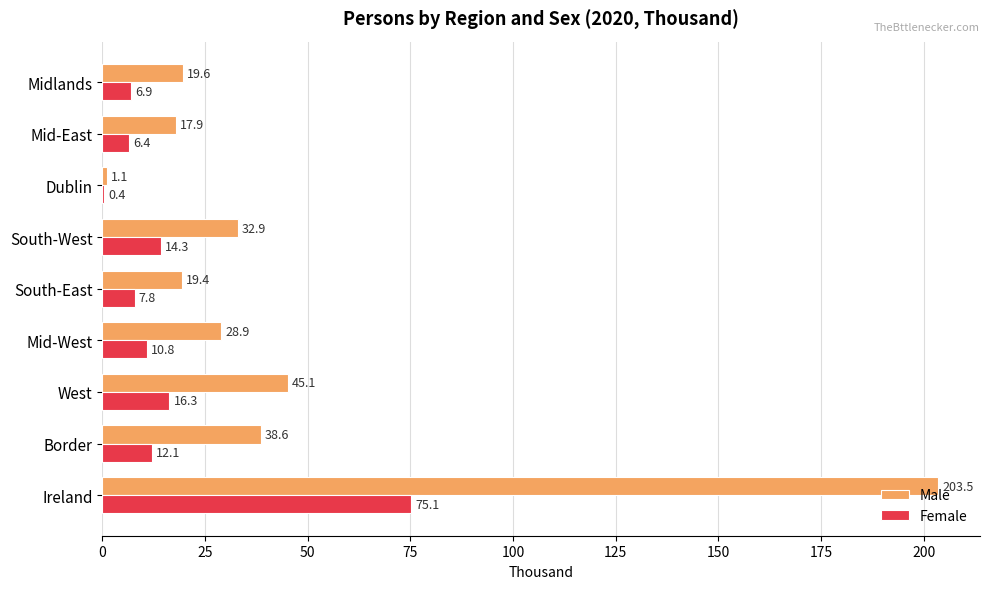

What is the sum of the Male values at Midlands and Dublin?

20.7